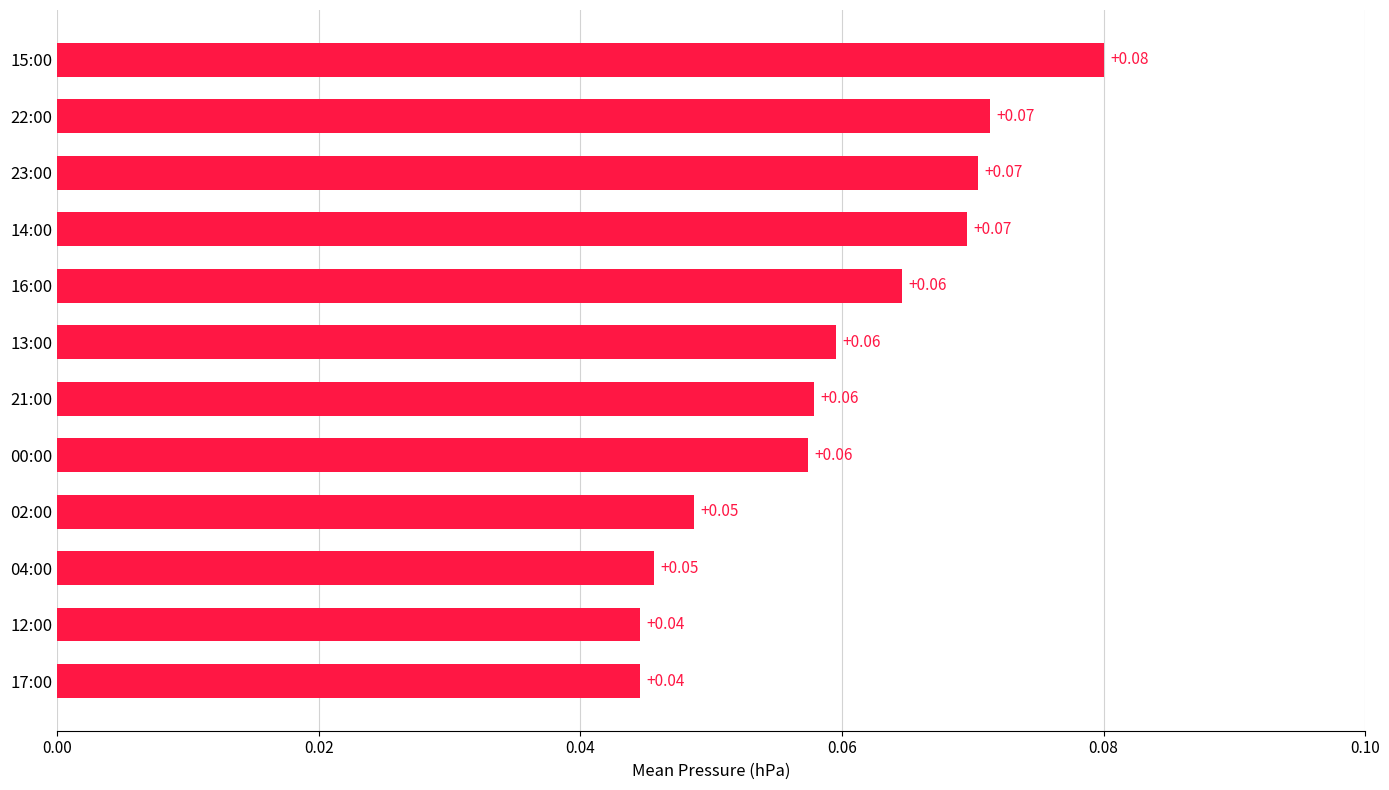

Between 02:00 and 12:00, which is larger?

02:00